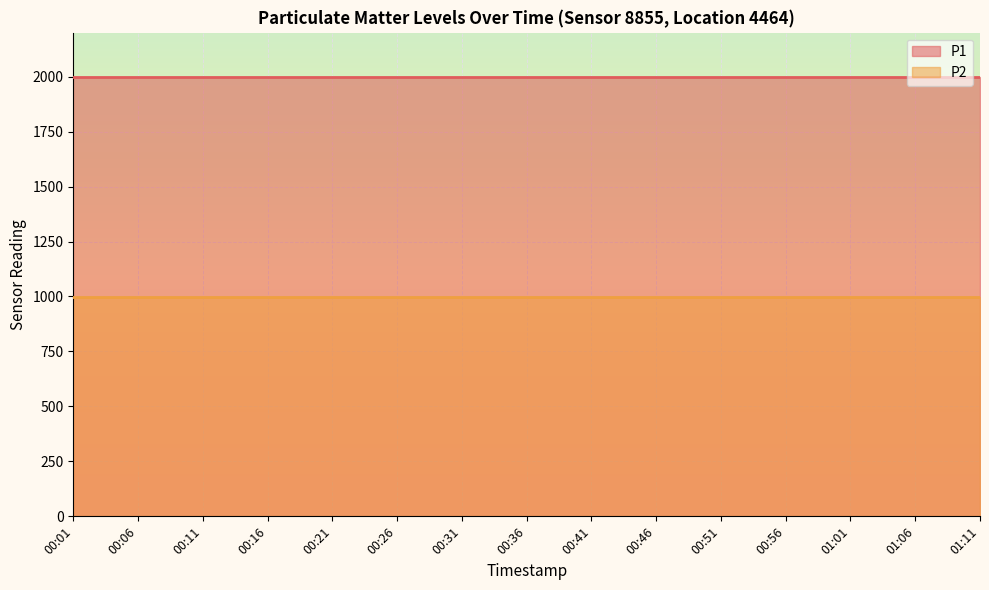

Which has a higher value, 01:01 or 01:11?

01:01